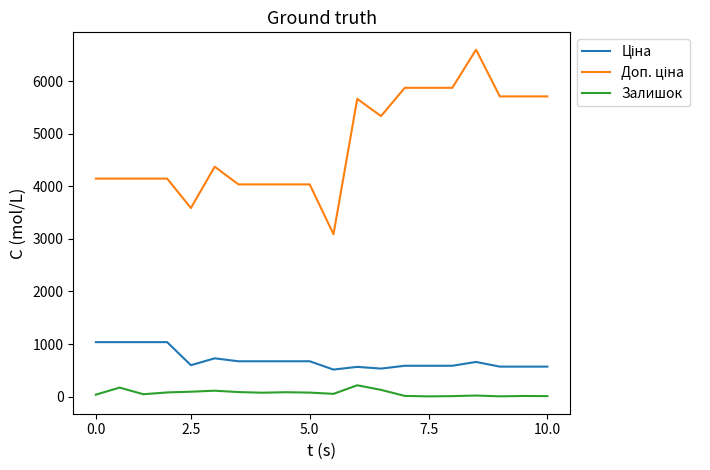

What is the greatest value displayed?

6597.9